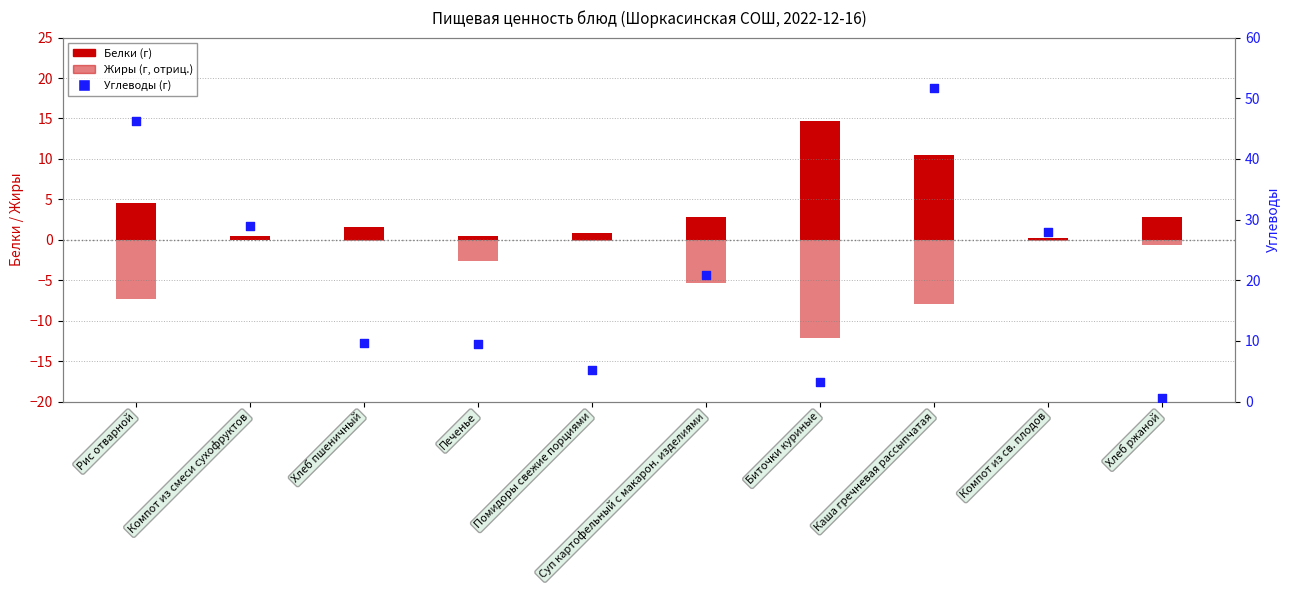

At how many categories does at least one series exceed 25?

4